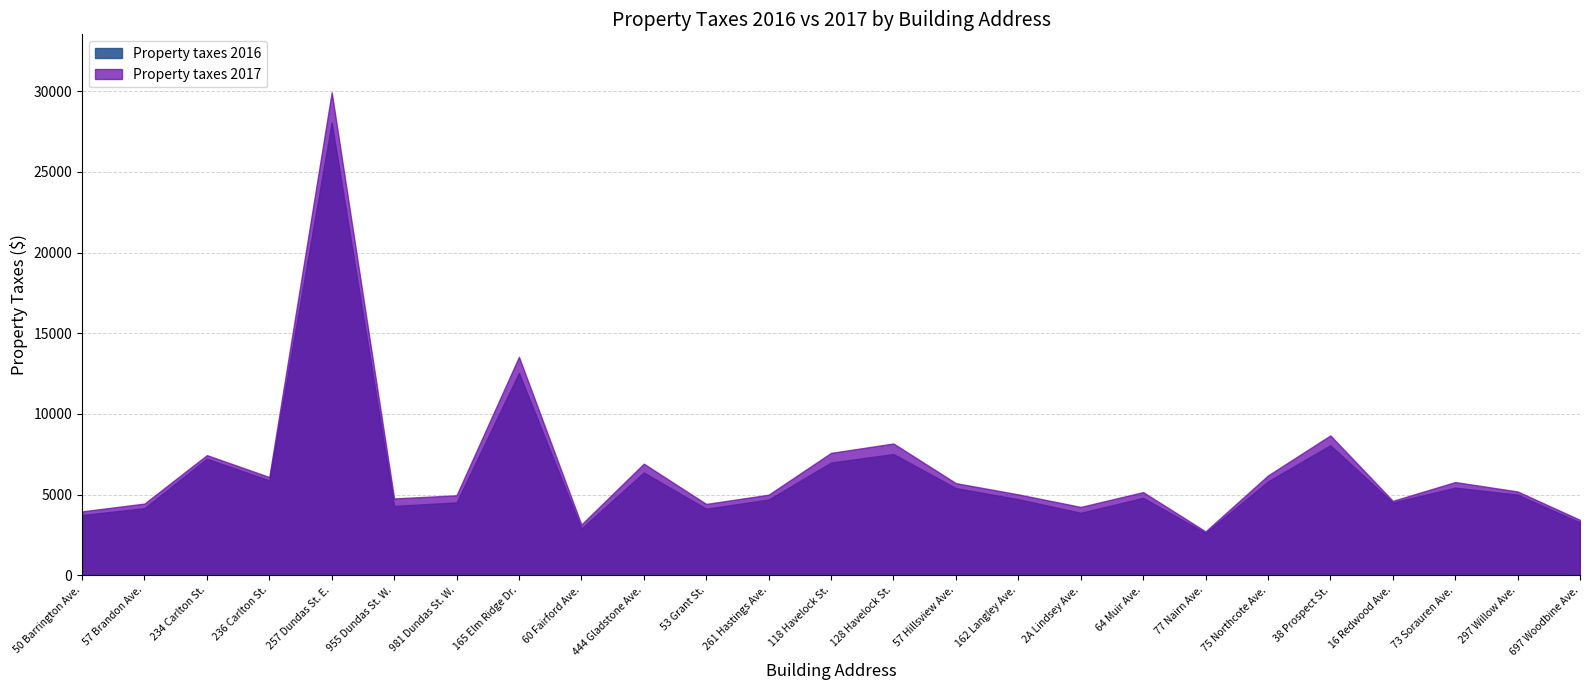

True or false: Property taxes 2017 has a value of 5157.5 at 64 Muir Ave..

True